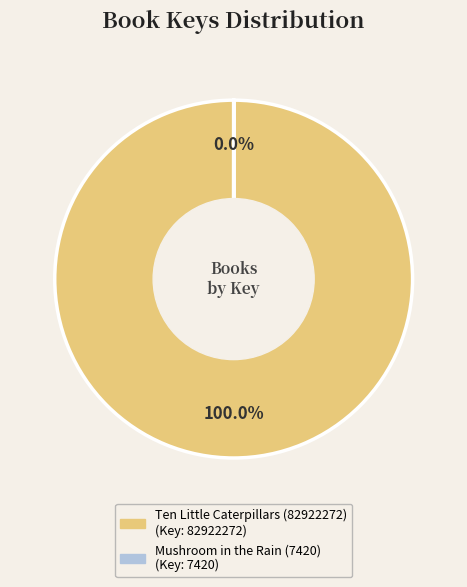

How much of the chart is everything except Mushroom in the Rain (7420)?

100.0%